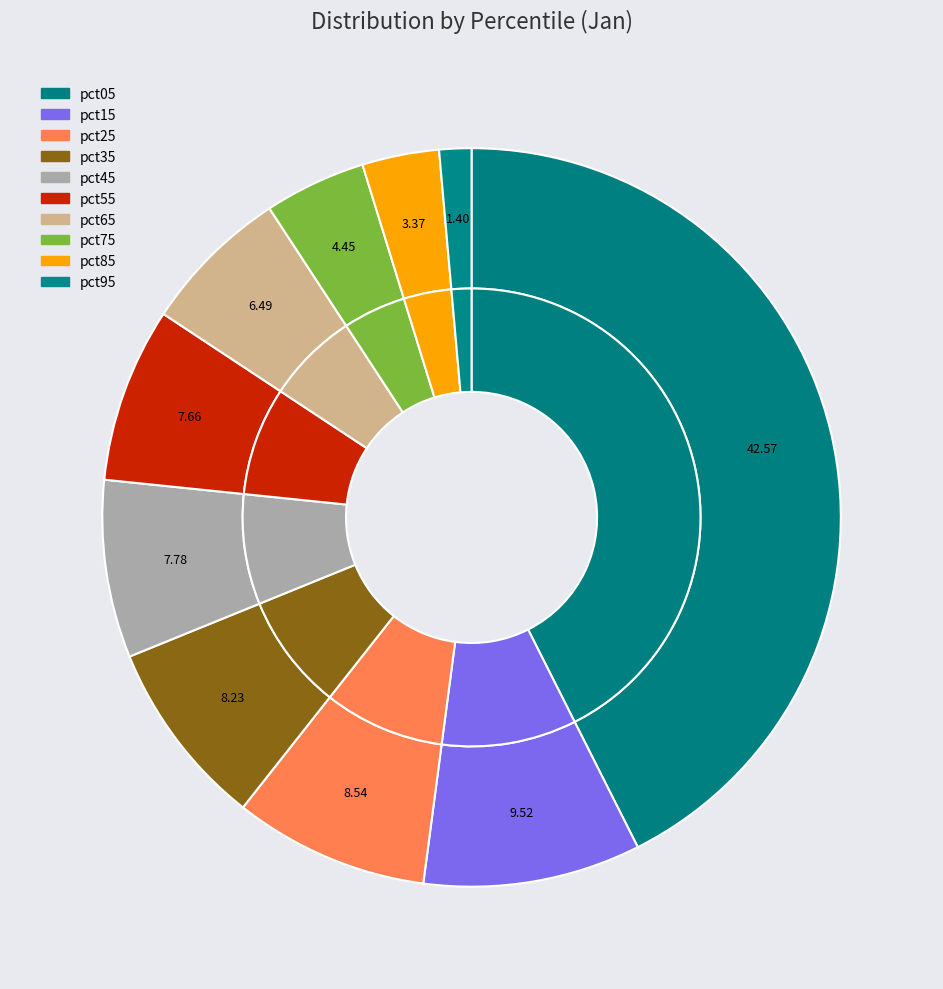

How many segments does this pie chart have?

10